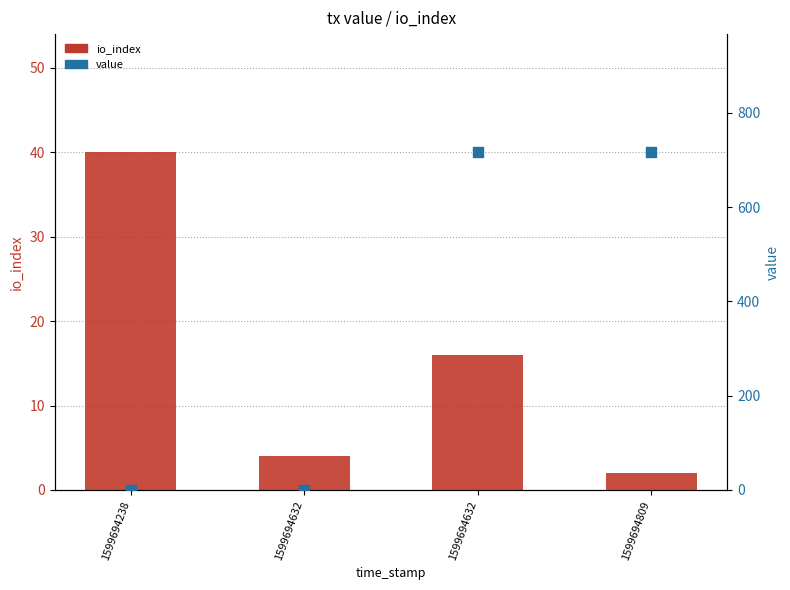

Which series reaches the minimum Y coordinate?

value